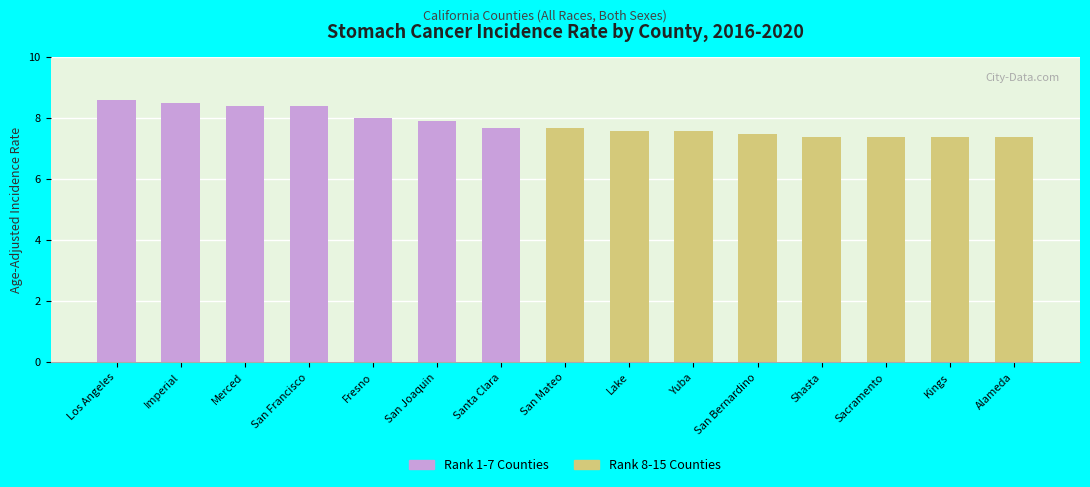

Approximately how many times larger is the value at San Joaquin compared to San Bernardino?

1.1